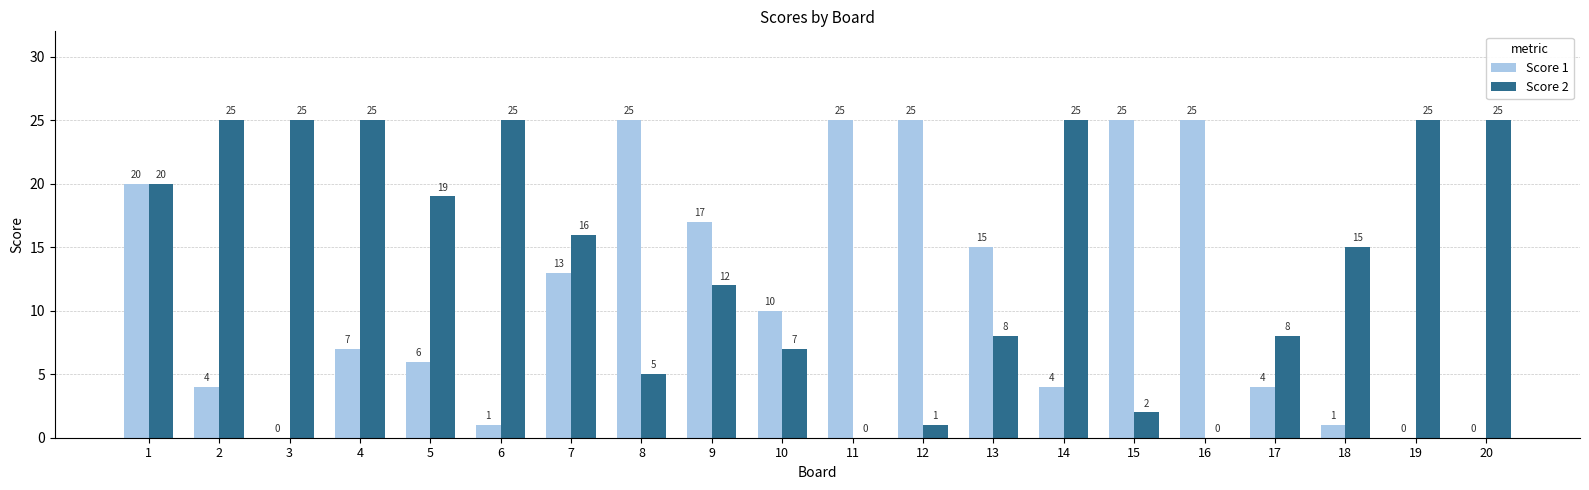

What is the greatest value displayed?

25